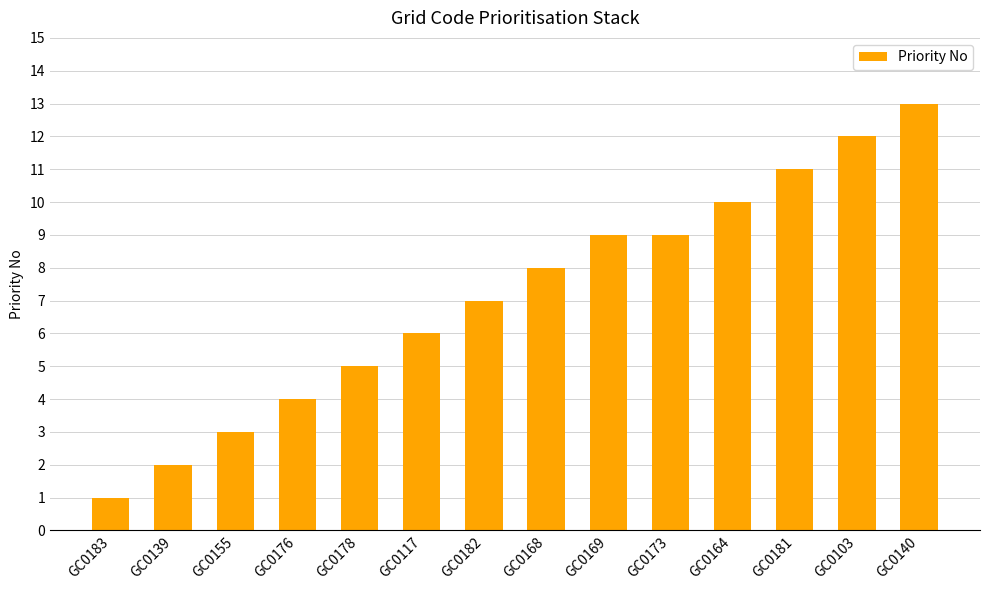

Is it true that the value at GC0139 is 1?

False